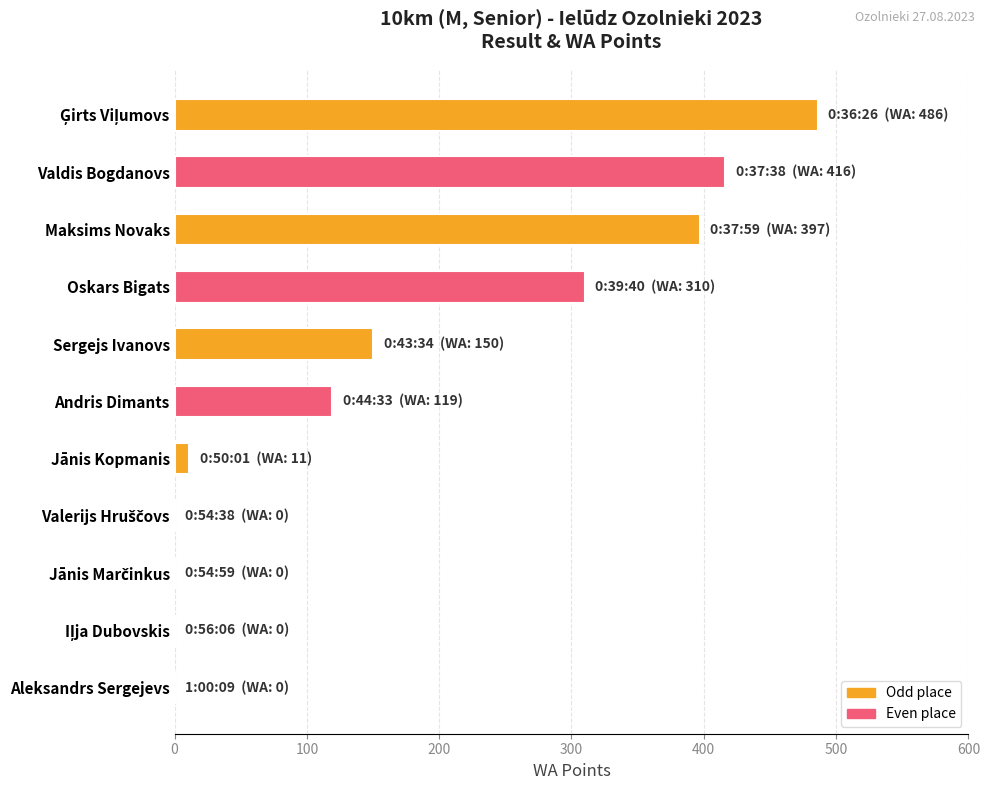

The chart shows a value of 0 at Aleksandrs Sergejevs. True or false?

True